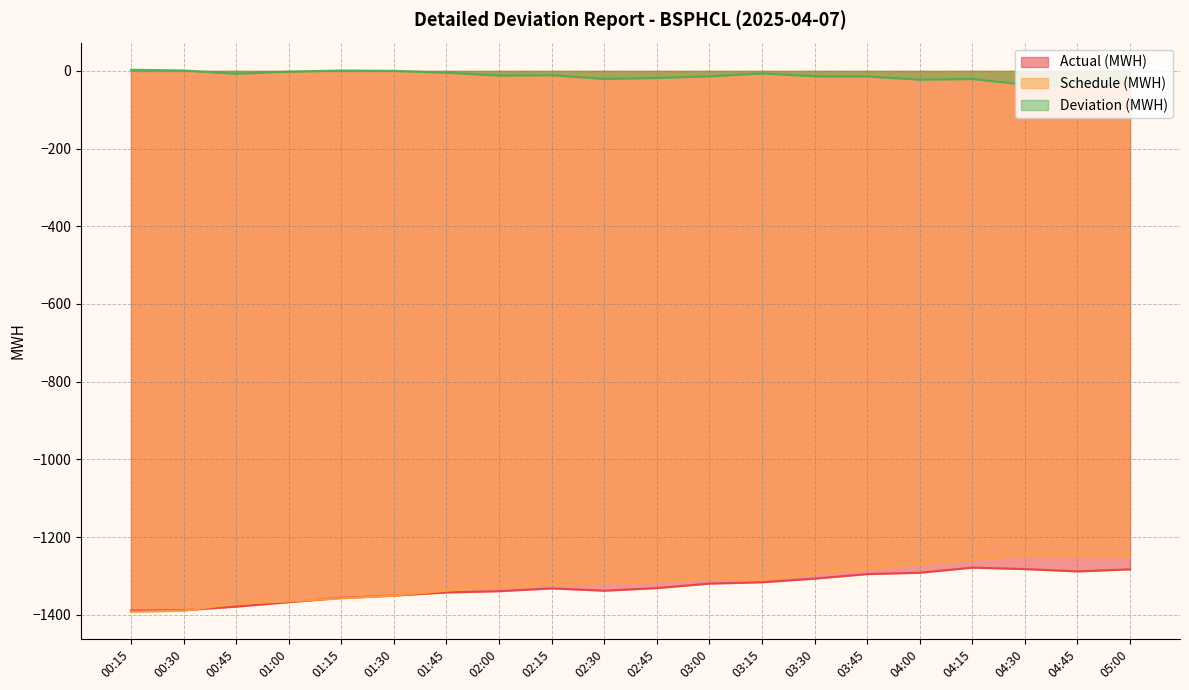

How many distinct data groups are displayed?

3